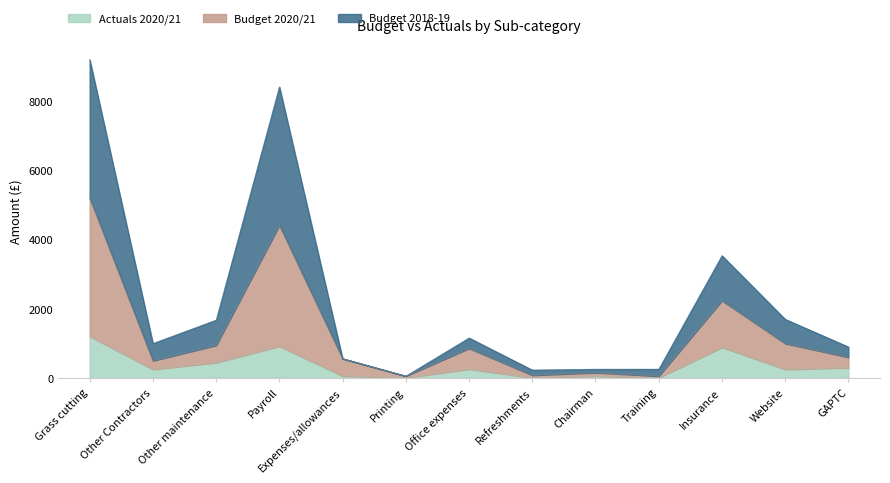

What is the label of the 6th point from the right?

Refreshments